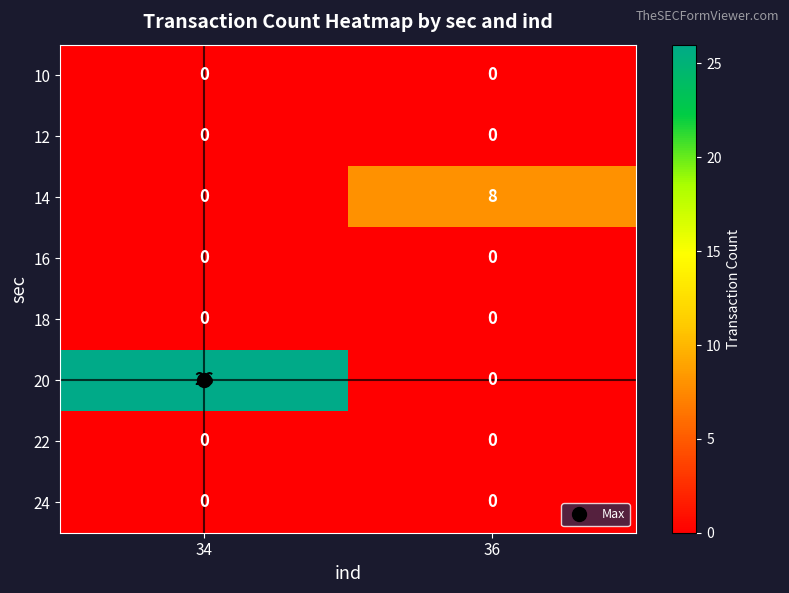

How many categories are shown in the chart?

2